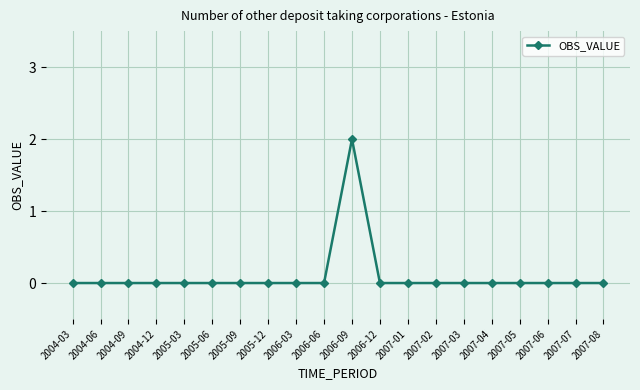

What is the change in value from 2004-12 to 2006-09?

+2